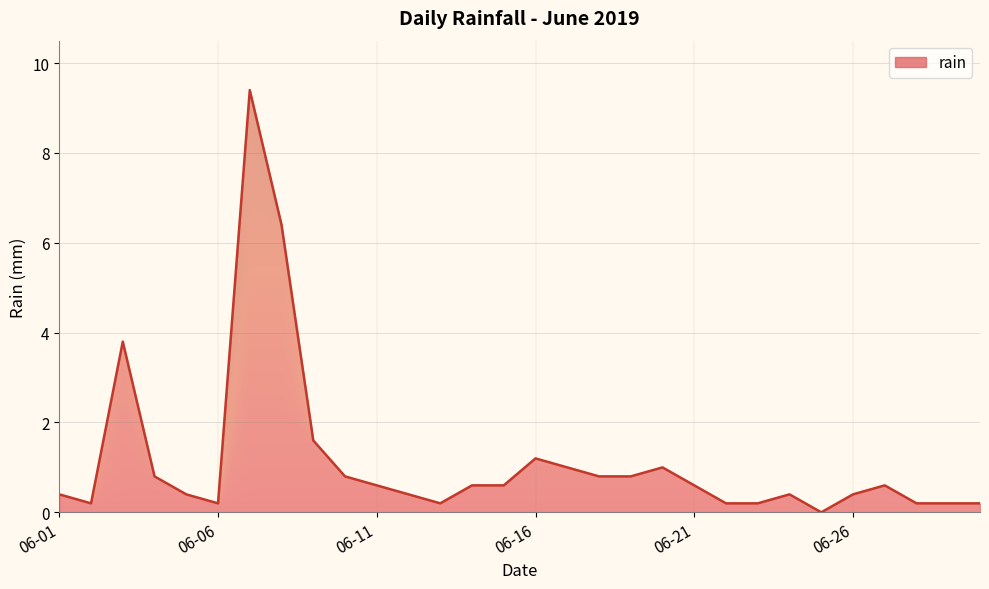

What is the difference between the maximum and minimum values?

9.4